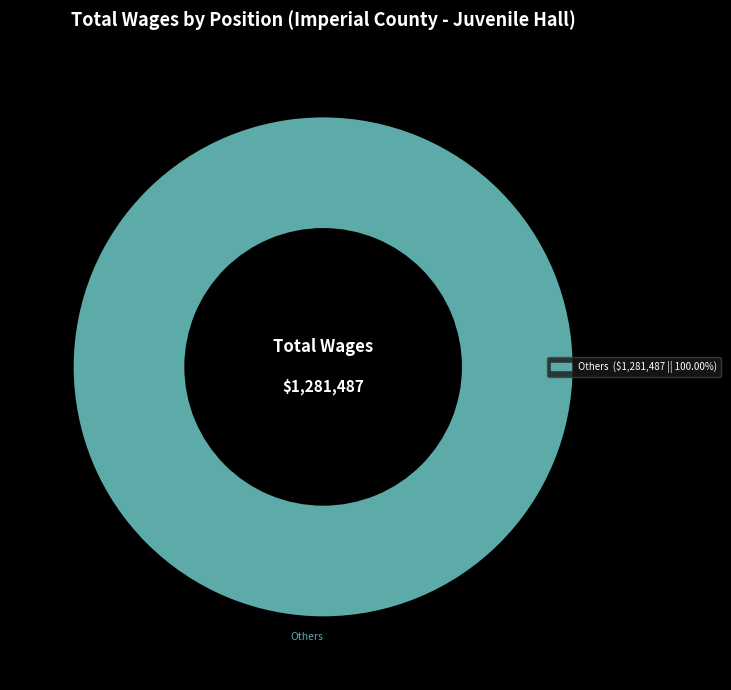

Rank the categories by value from highest to lowest.

Others